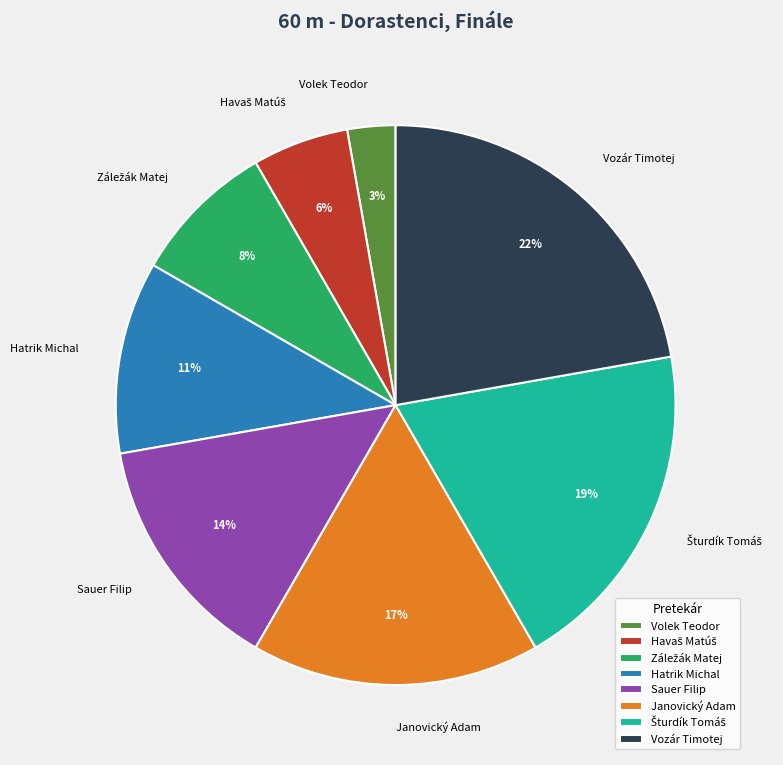

The Janovický Adam slice represents 4% of the pie. True or false?

False